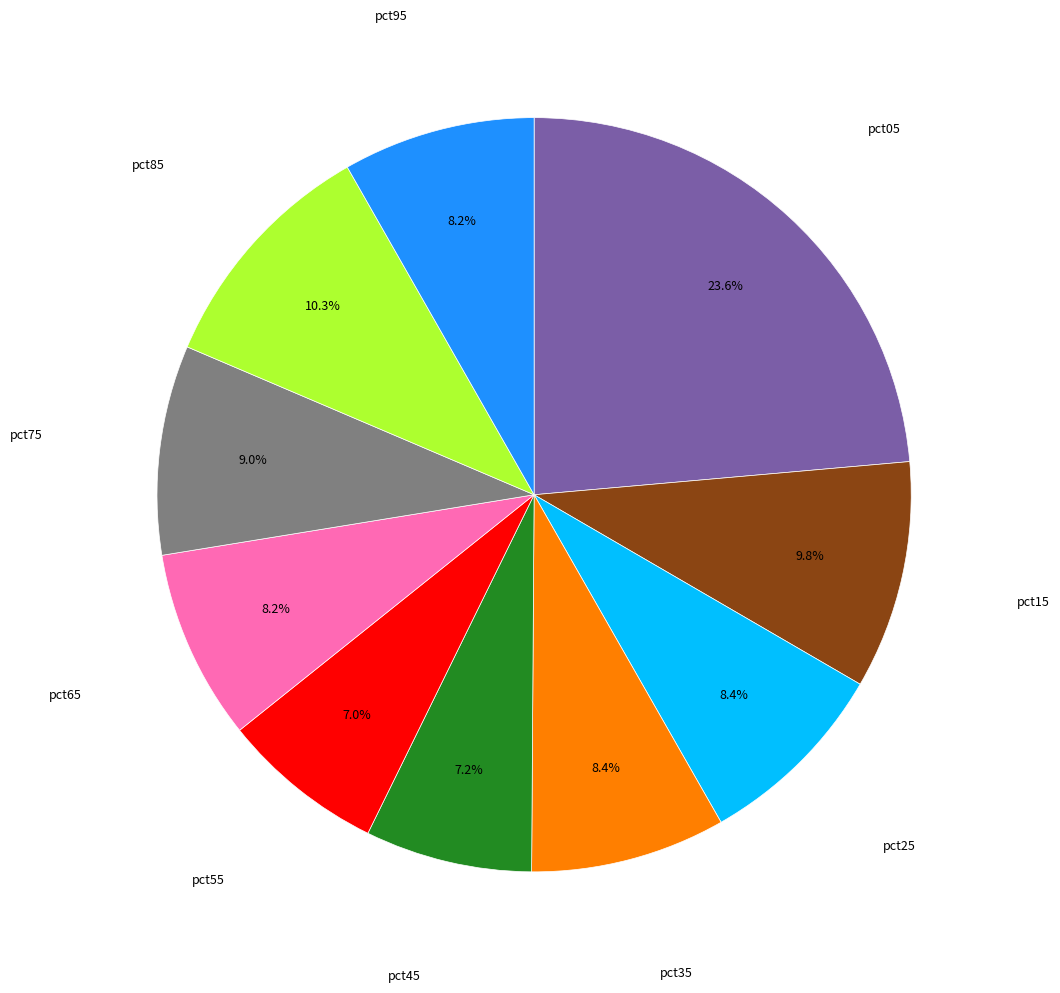

Is there any slice that represents more than half of the pie?

No